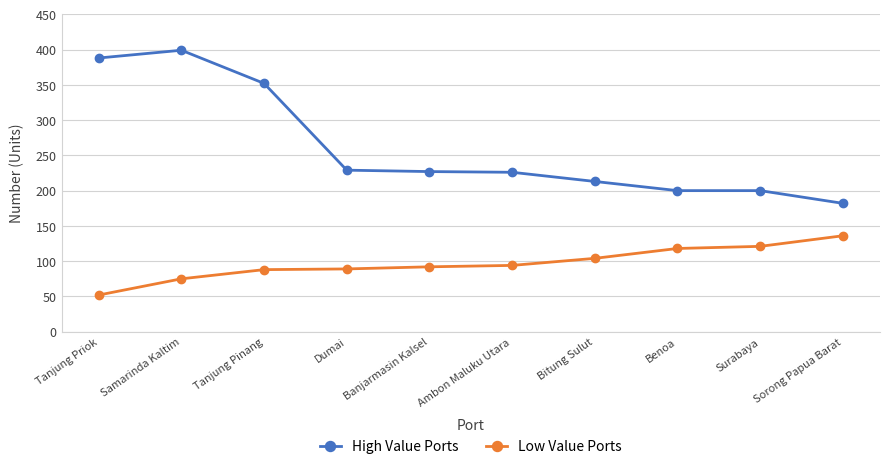

Is this an area chart (filled region under the line)?

No